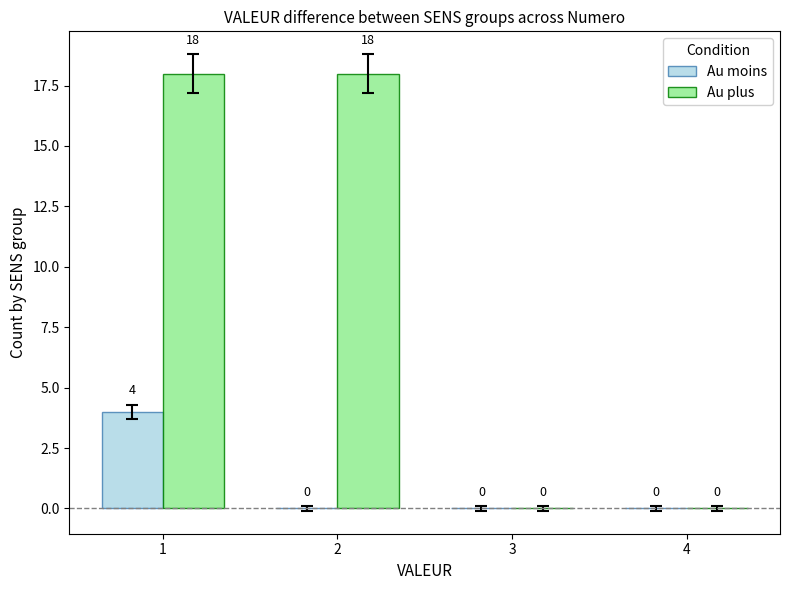

Reading left to right, extract all data points from this chart.

Au moins: 4	0	0	0
Au plus: 18	18	0	0